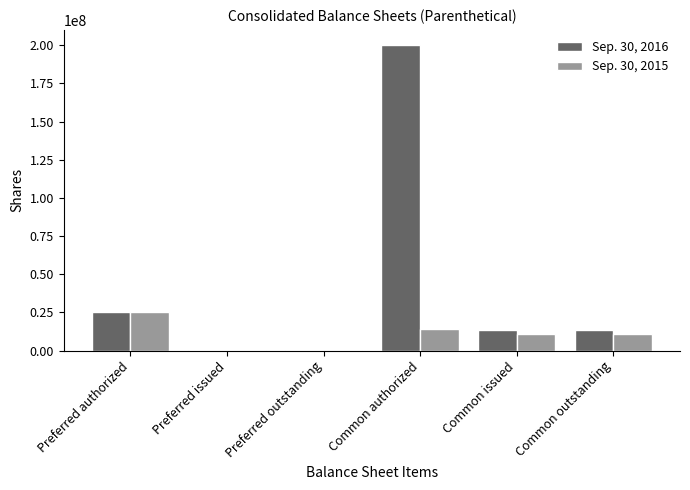

At which label does Sep. 30, 2016 first exceed 13400000?

Preferred authorized